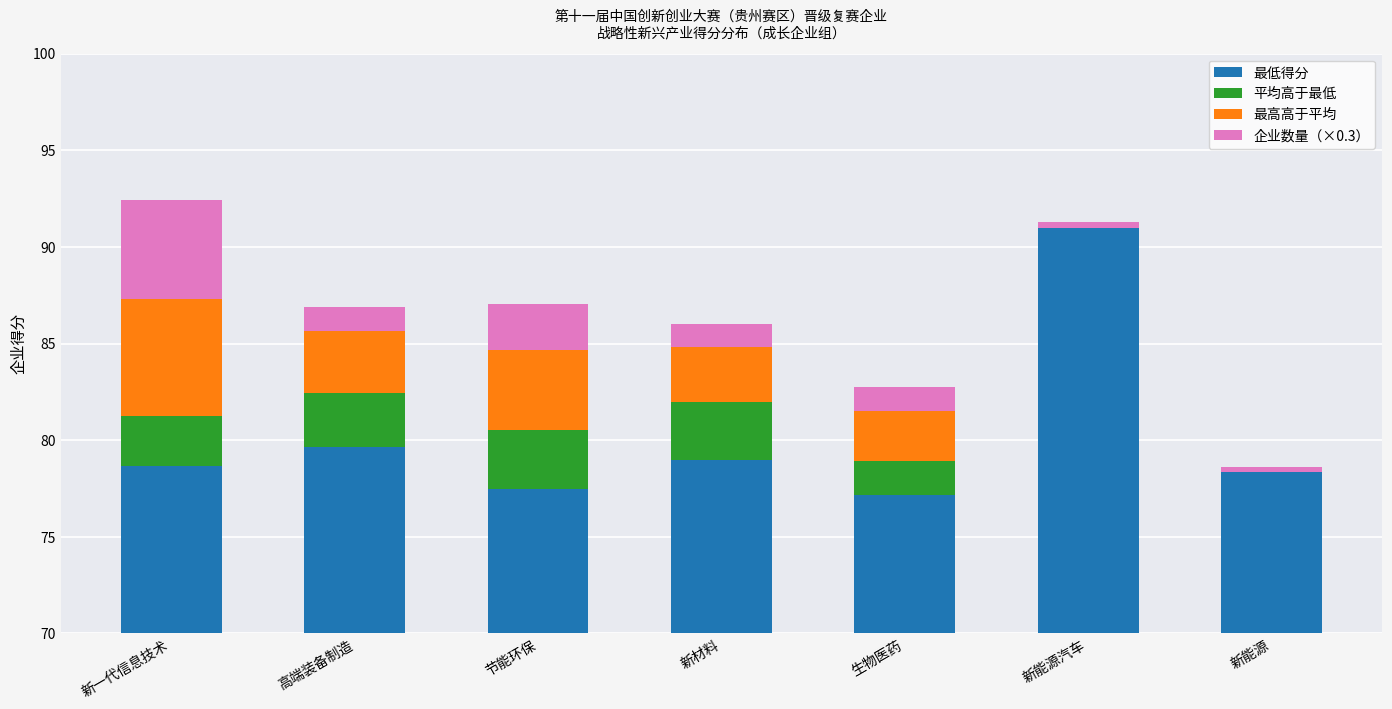

At which category does the chart reach its peak across all series?

新能源汽车